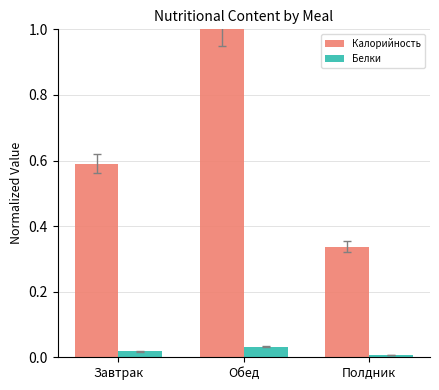

What position from the left is Завтрак?

1